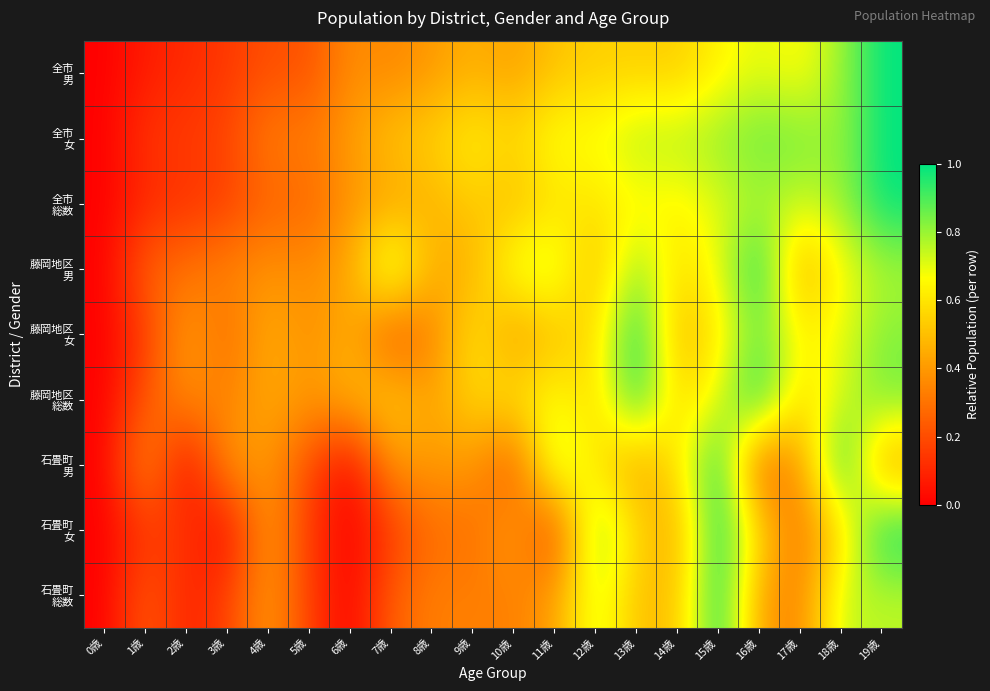

What is the spread (max minus min) of values at 12歳?

0.4